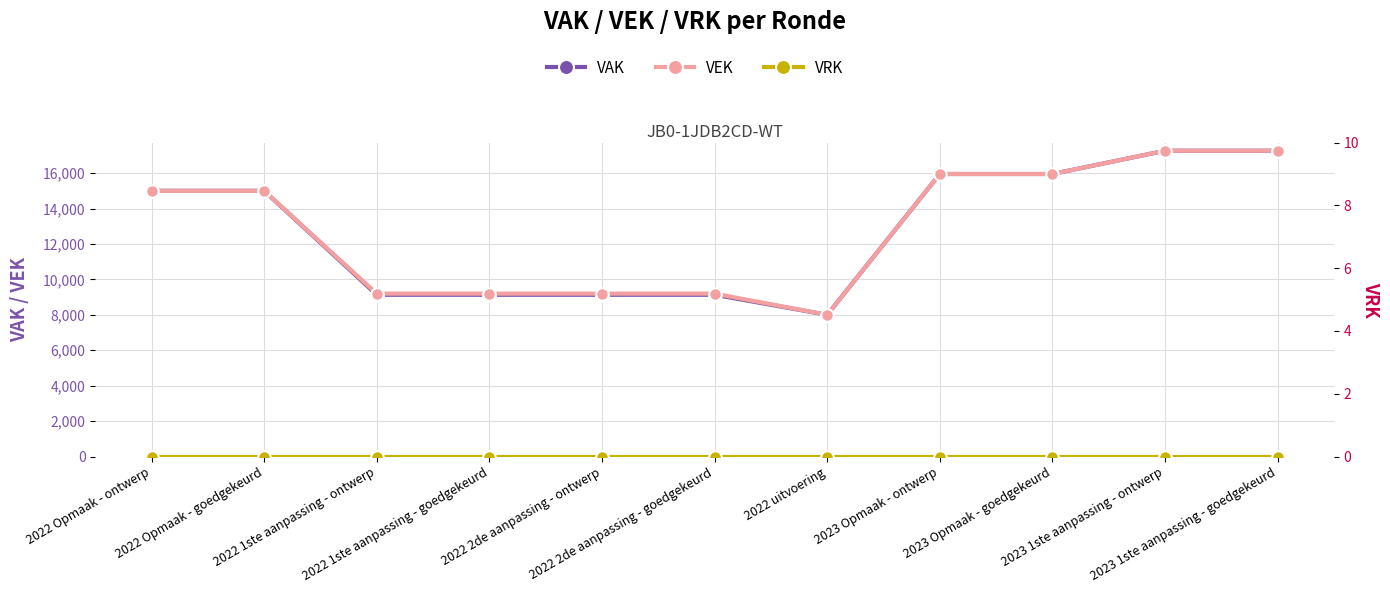

How many data points does each series have?

11